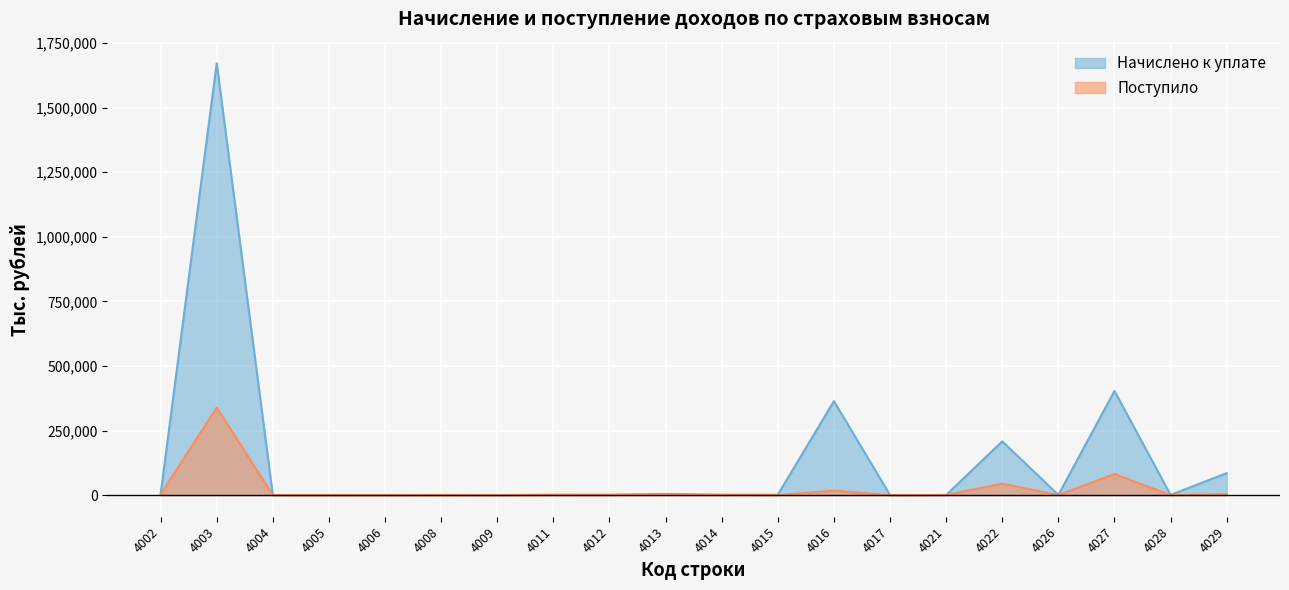

How many interior local peaks does the Начислено к уплате series have?

8